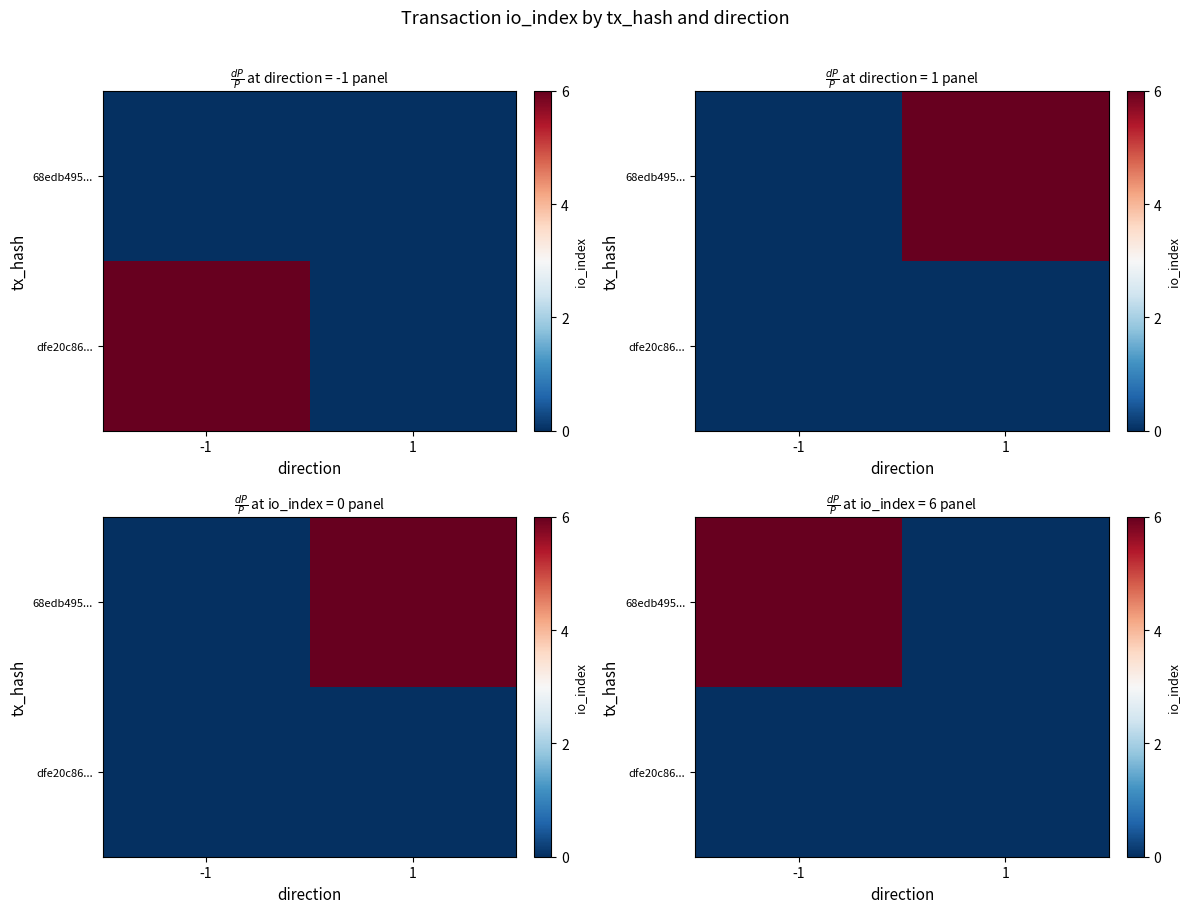

The value of 68edb495... at 1 is 0. True or false?

True